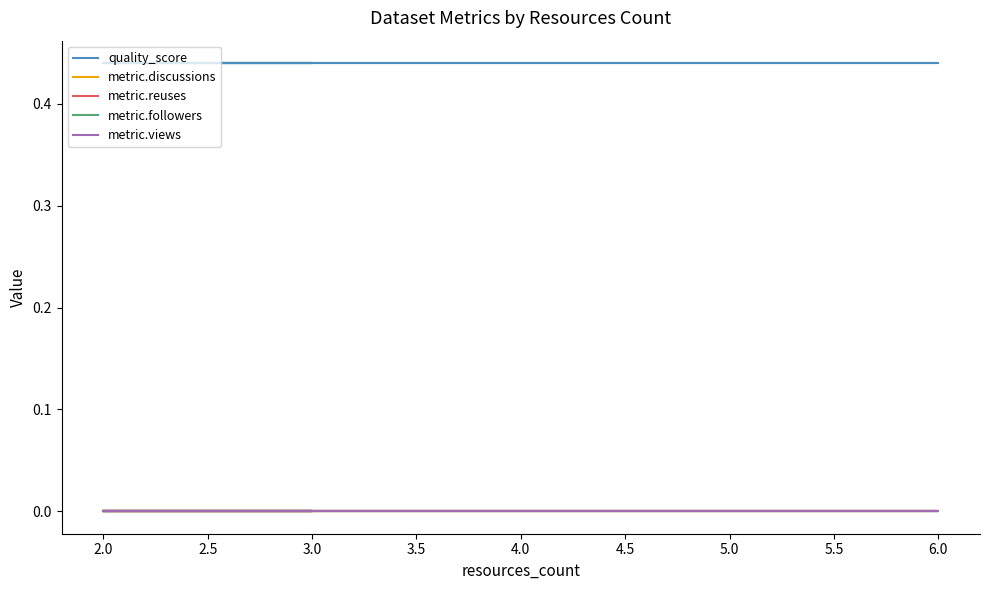

How many lines are shown in the chart?

5